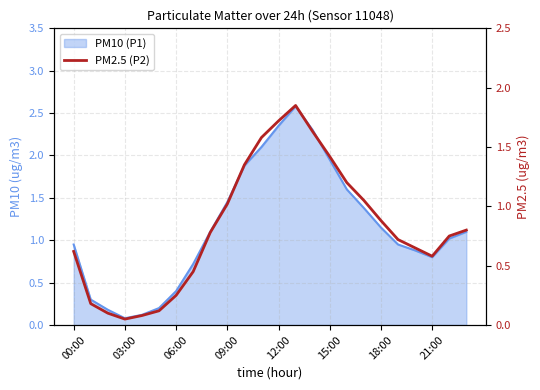

What is the smallest value displayed?

0.1